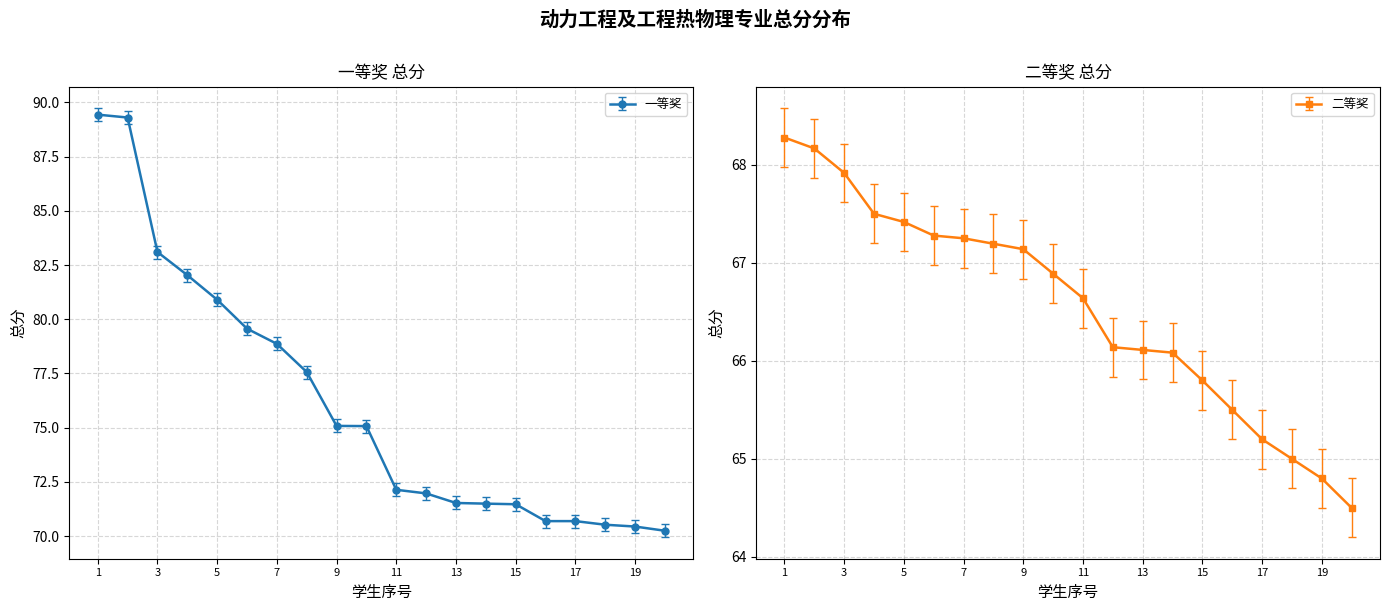

True or false: 二等奖 and 一等奖 cross at least once.

False